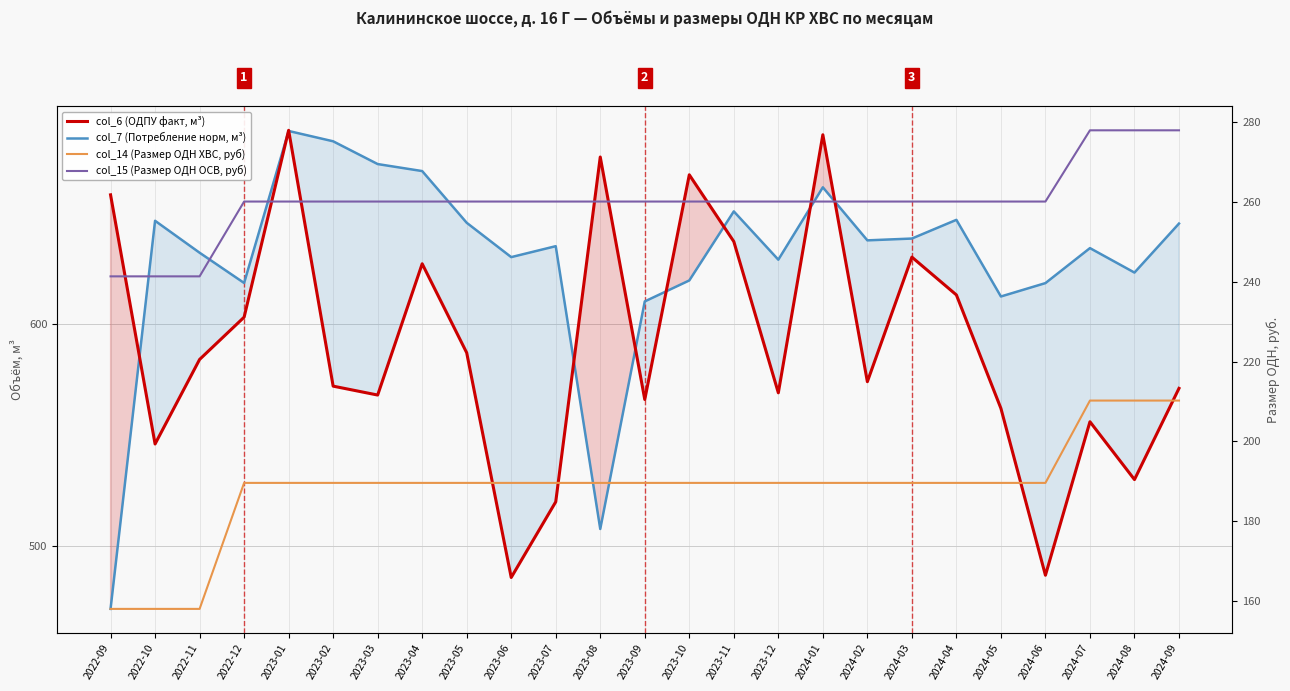

Is it true that col_6 (ОДПУ факт, м³) equals 687.0 at 2023-01?

True